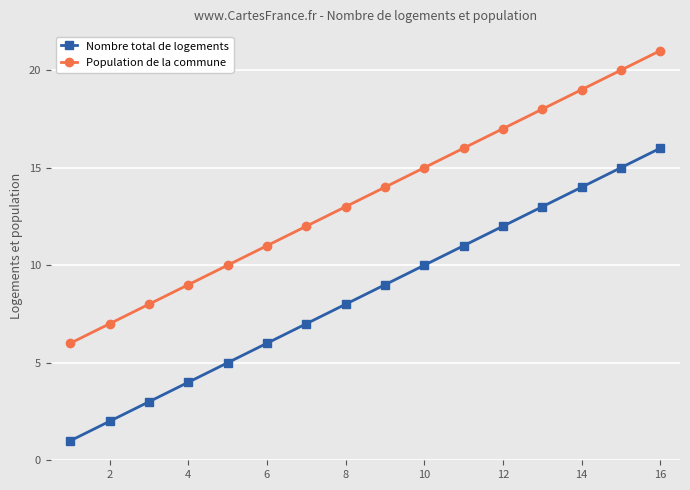

True or false: Nombre total de logements and Population de la commune cross at least once.

False